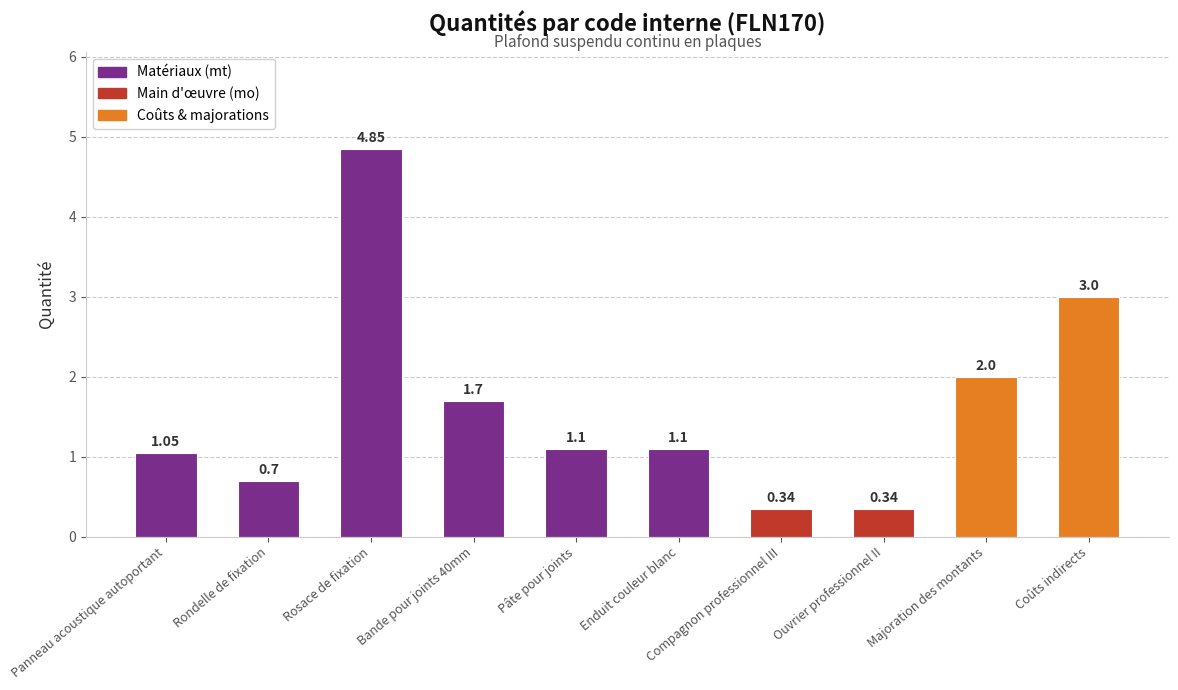

Which has a higher value, Ouvrier professionnel II or Rondelle de fixation?

Rondelle de fixation